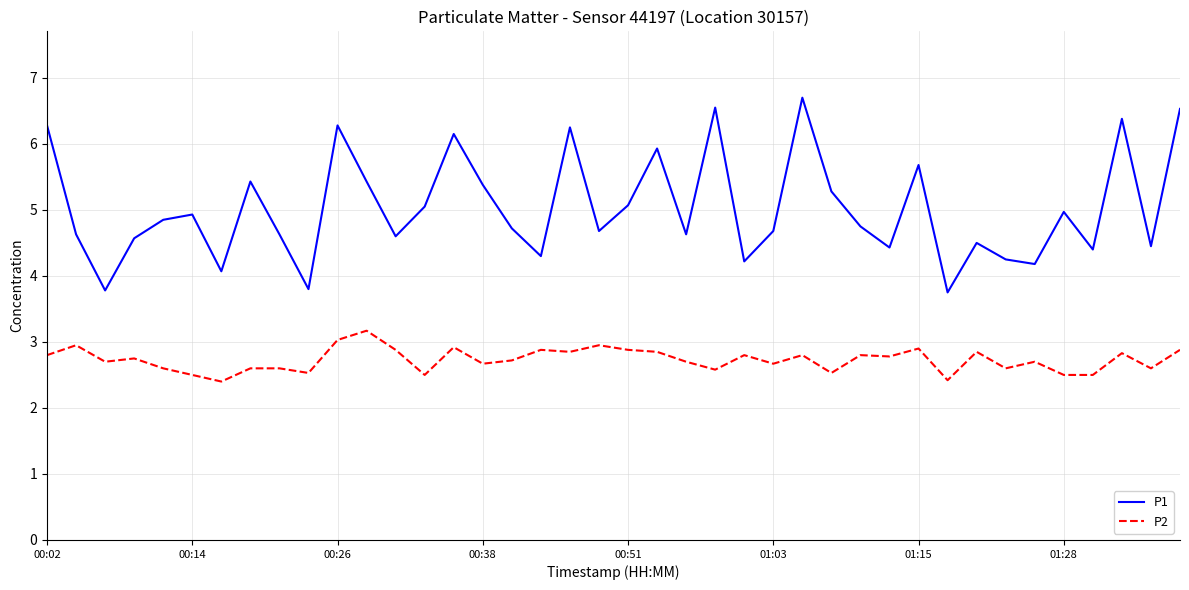

True or false: P1 and P2 intersect in this chart.

False